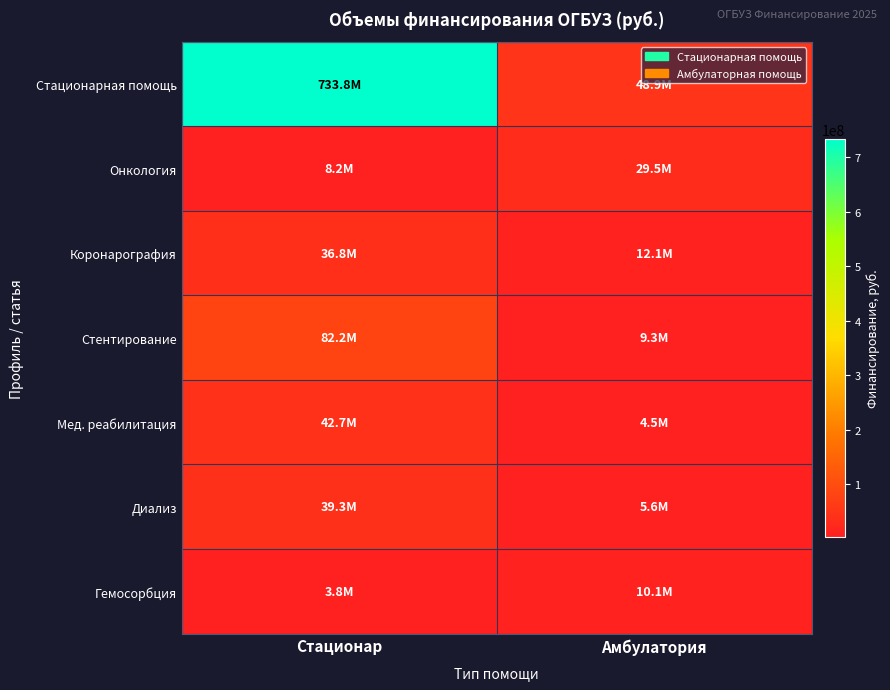

At Амбулатория, list the series in order from smallest to largest.

Мед. реабилитация, Диализ, Стентирование, Гемосорбция, Коронарография, Онкология, Стационарная помощь